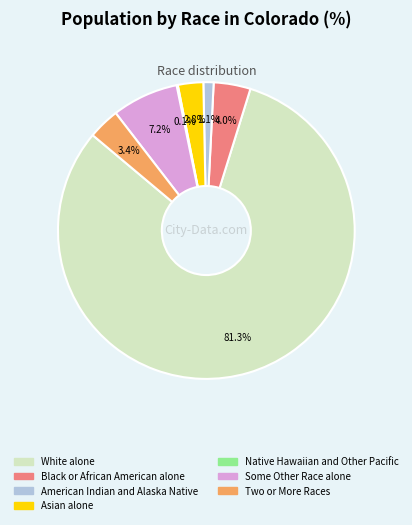

To the nearest percent, what is the difference between the largest and smallest slice percentages?

81%